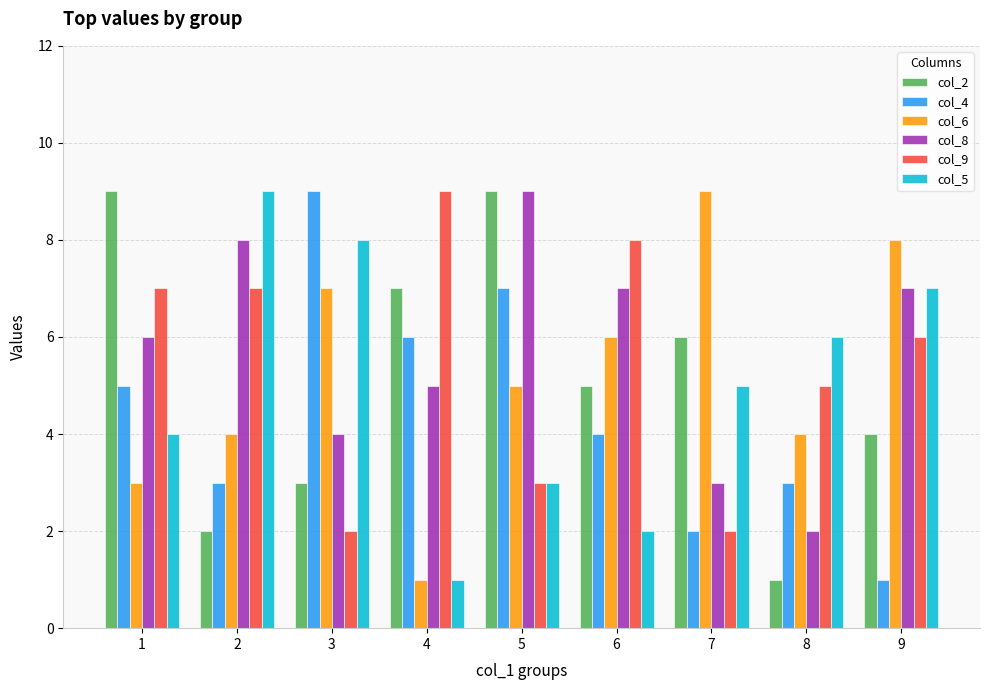

At 3, list the series in order from smallest to largest.

col_9, col_2, col_8, col_6, col_5, col_4